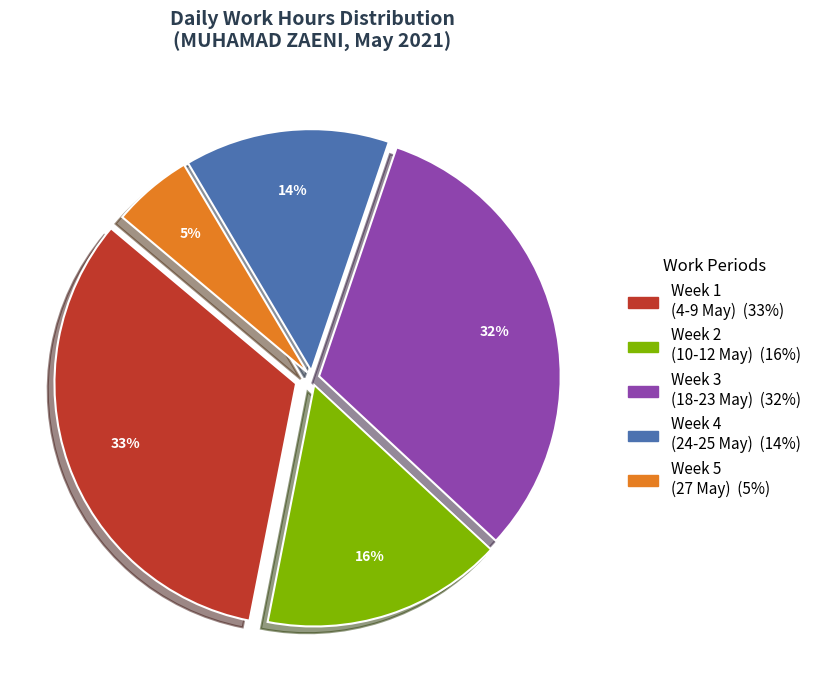

How many segments does this pie chart have?

5